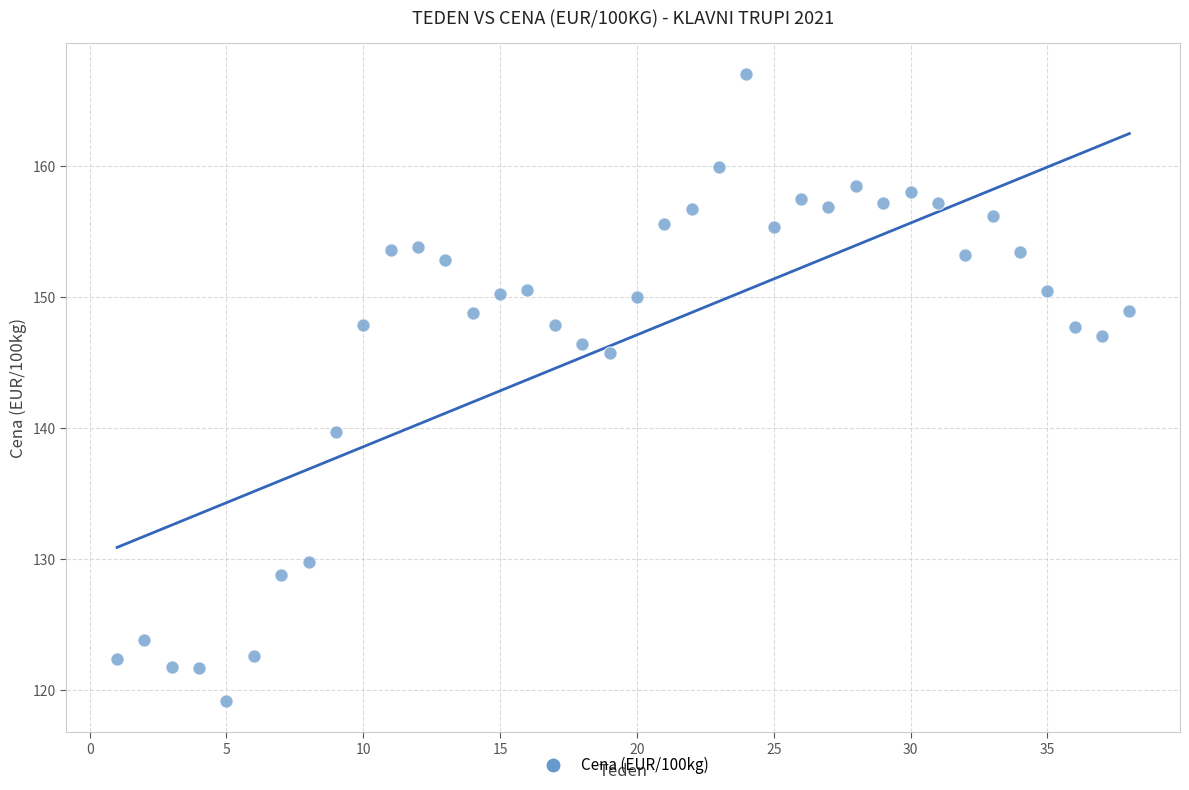

What is the range of X values (max minus min)?

37.0